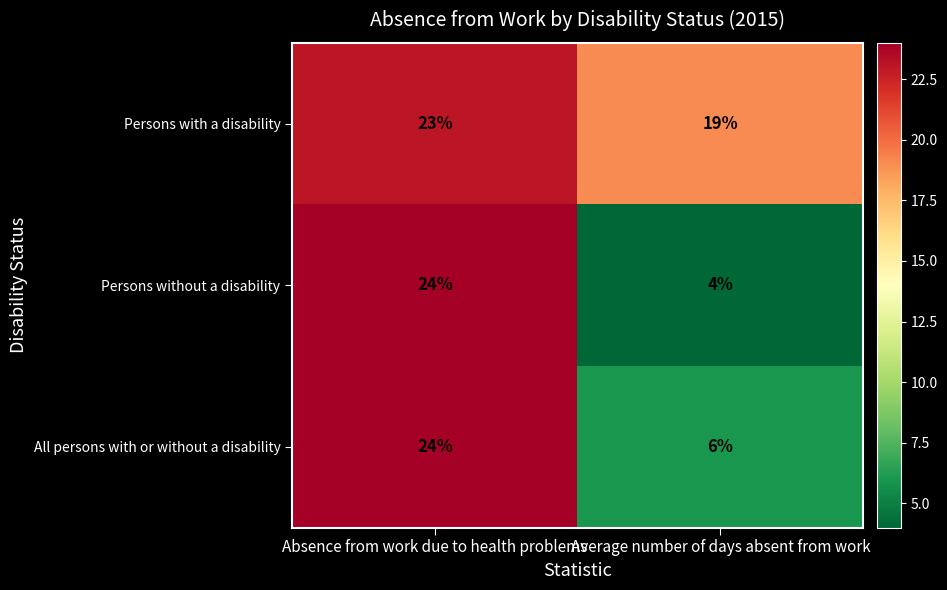

Which series has the largest total across all categories?

Persons with a disability